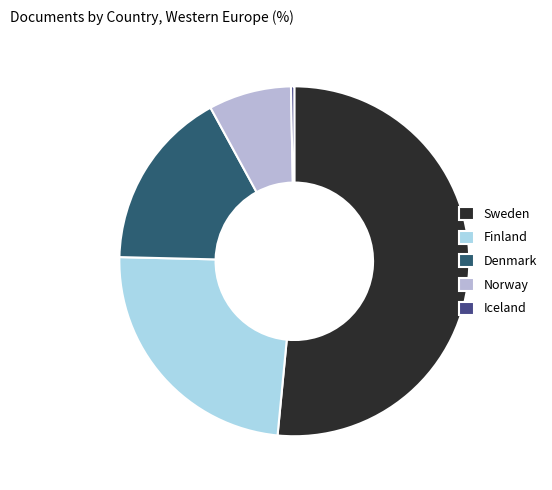

Rank the categories by value from highest to lowest.

Sweden, Finland, Denmark, Norway, Iceland